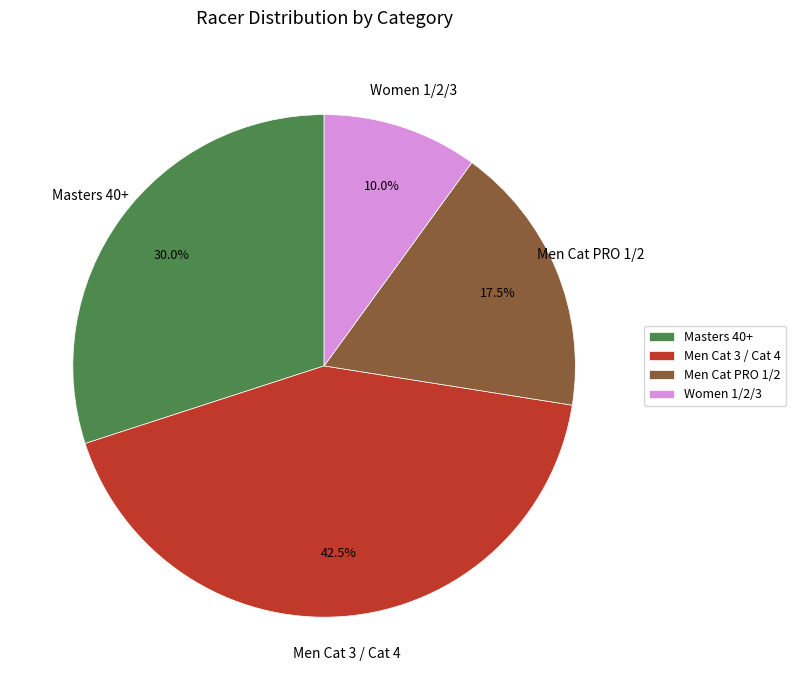

The Women 1/2/3 slice represents 23% of the pie. True or false?

False